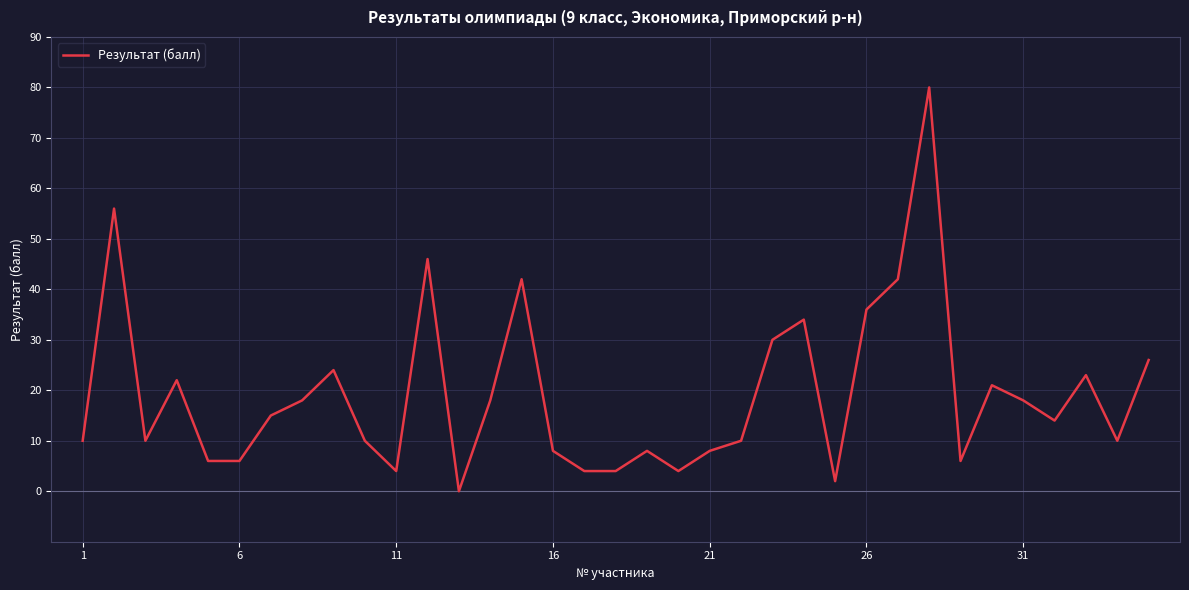

What is the maximum value shown in the chart?

80